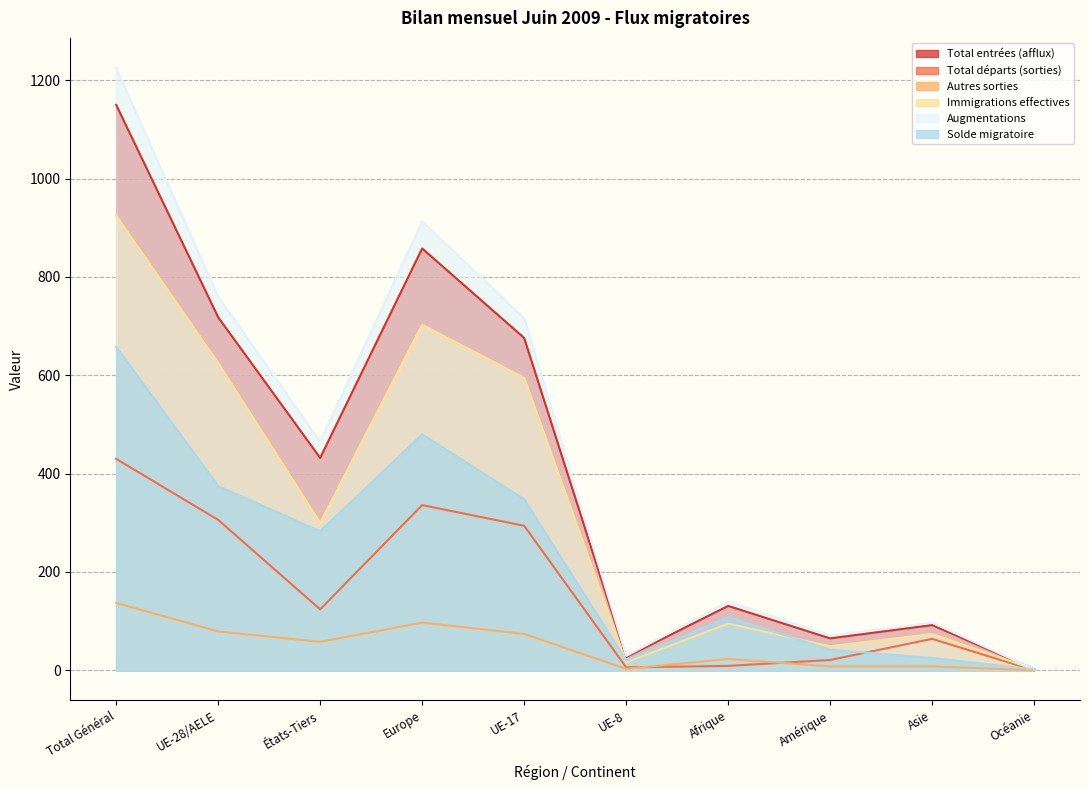

How many data points in Immigrations effectives are less than 300?

5